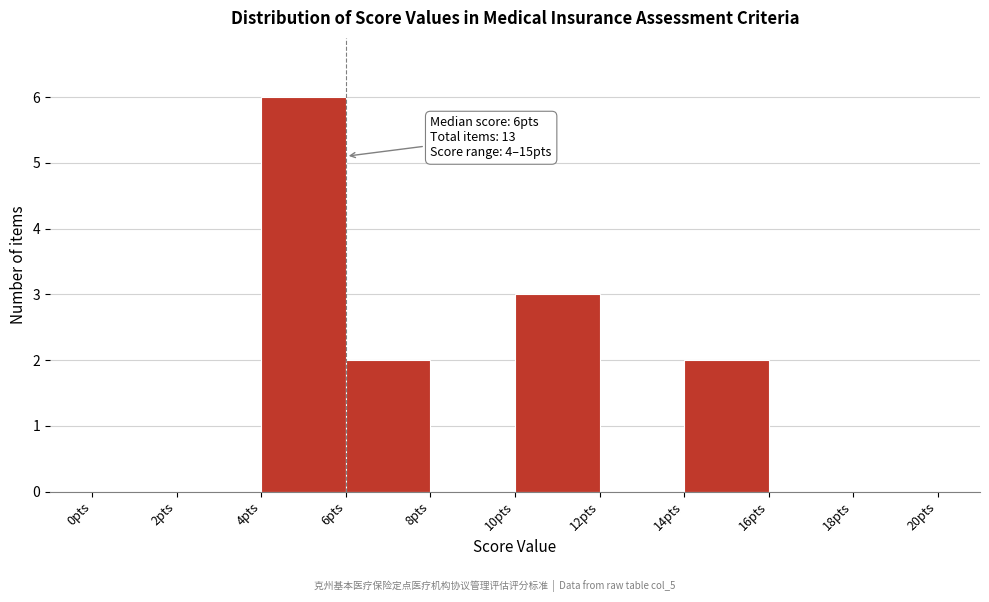

Over which range of the x-axis is the bar tallest?

4 to 6